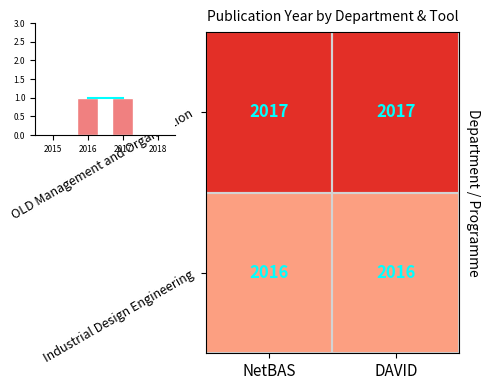

Count the number of data series in this chart.

2